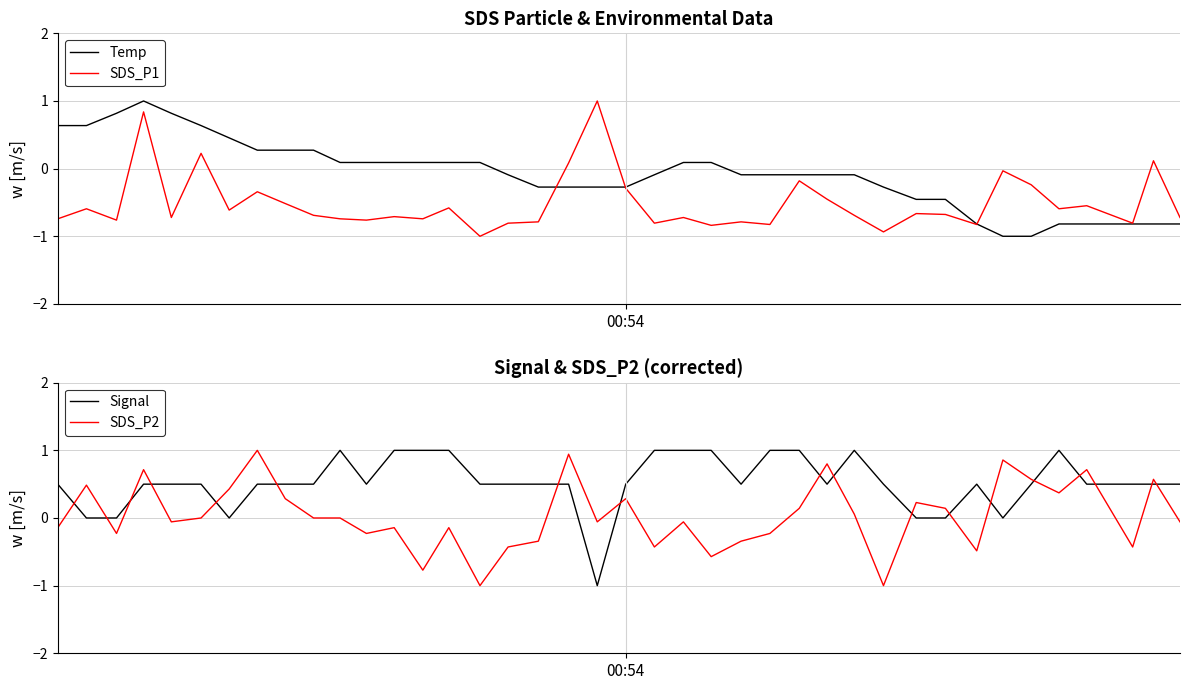

What are all the series names shown in the legend?

Temp, SDS_P1, Signal, SDS_P2